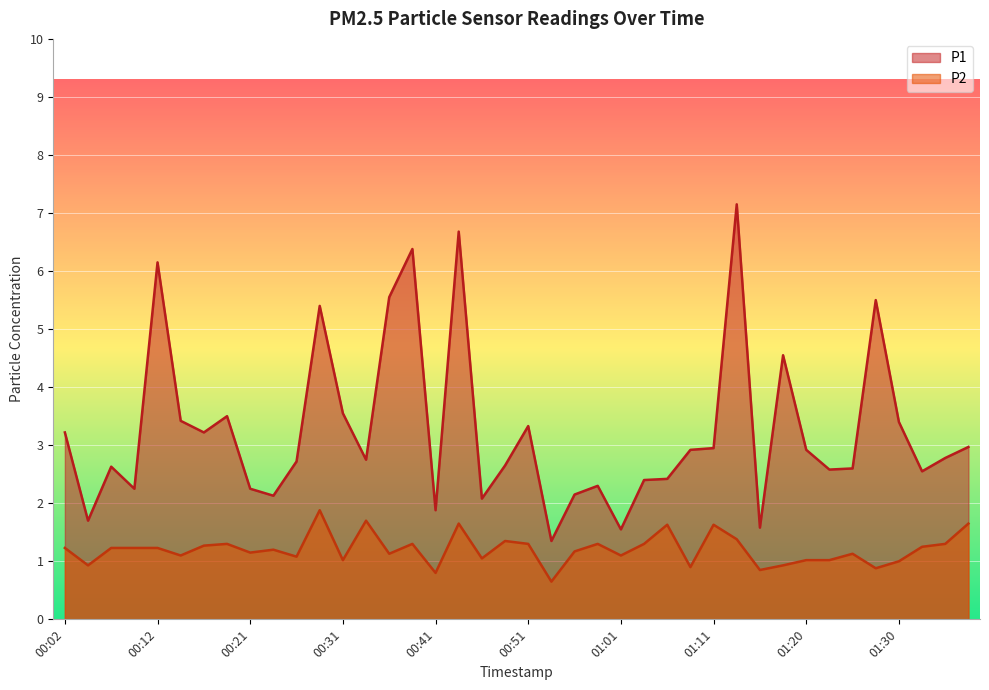

True or false: P1 and P2 intersect in this chart.

False